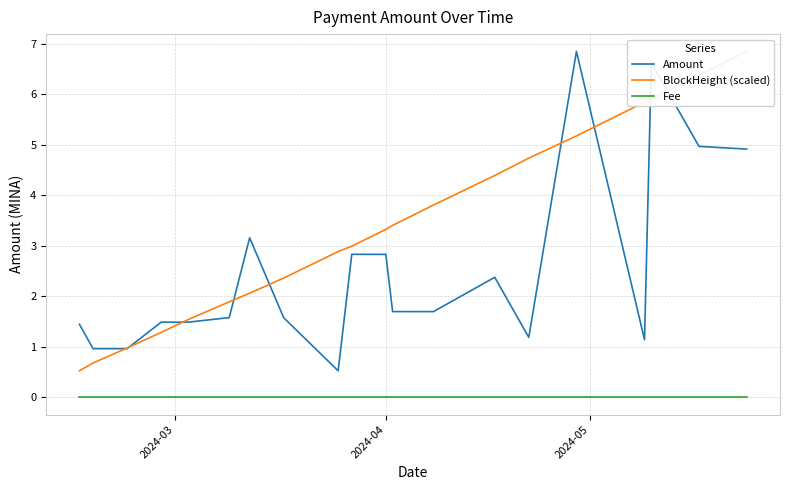

True or false: Amount and Fee intersect in this chart.

False